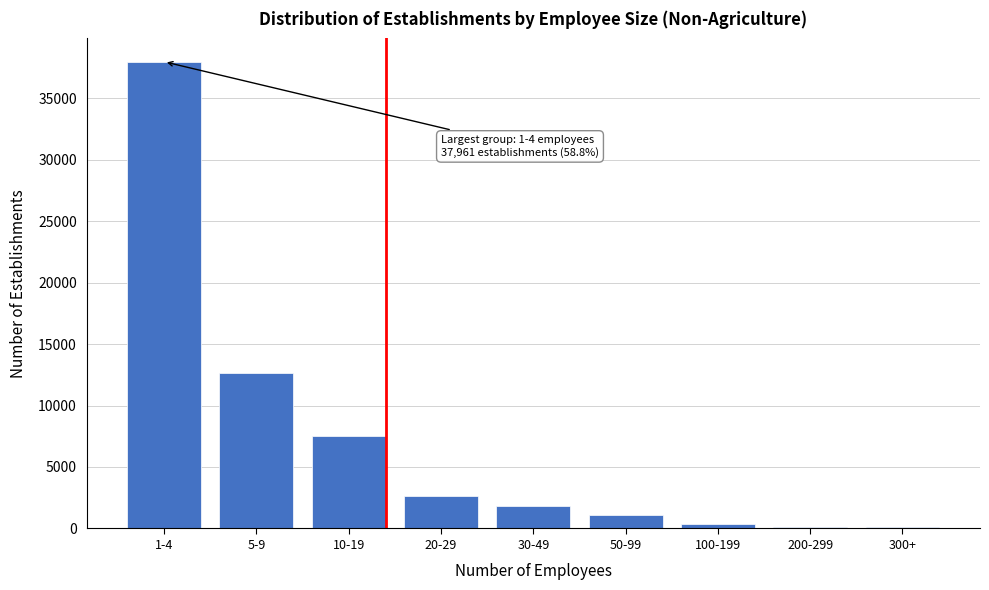

What is the greatest value displayed?

37961